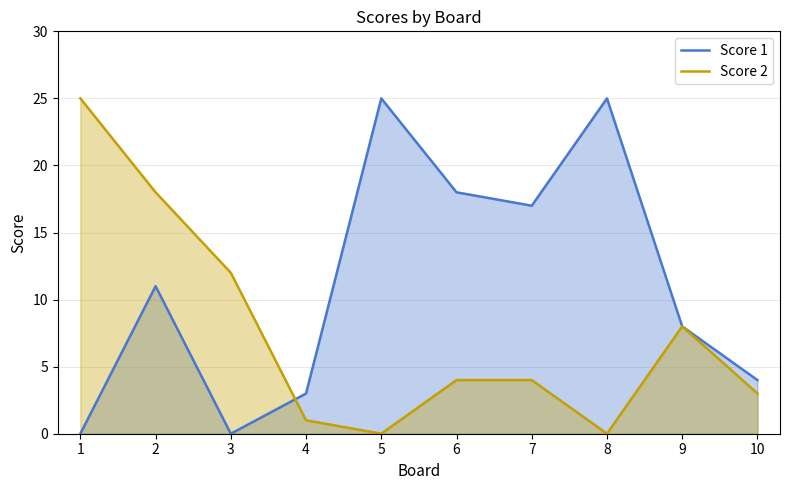

At which category is the sum across all series the highest?

2